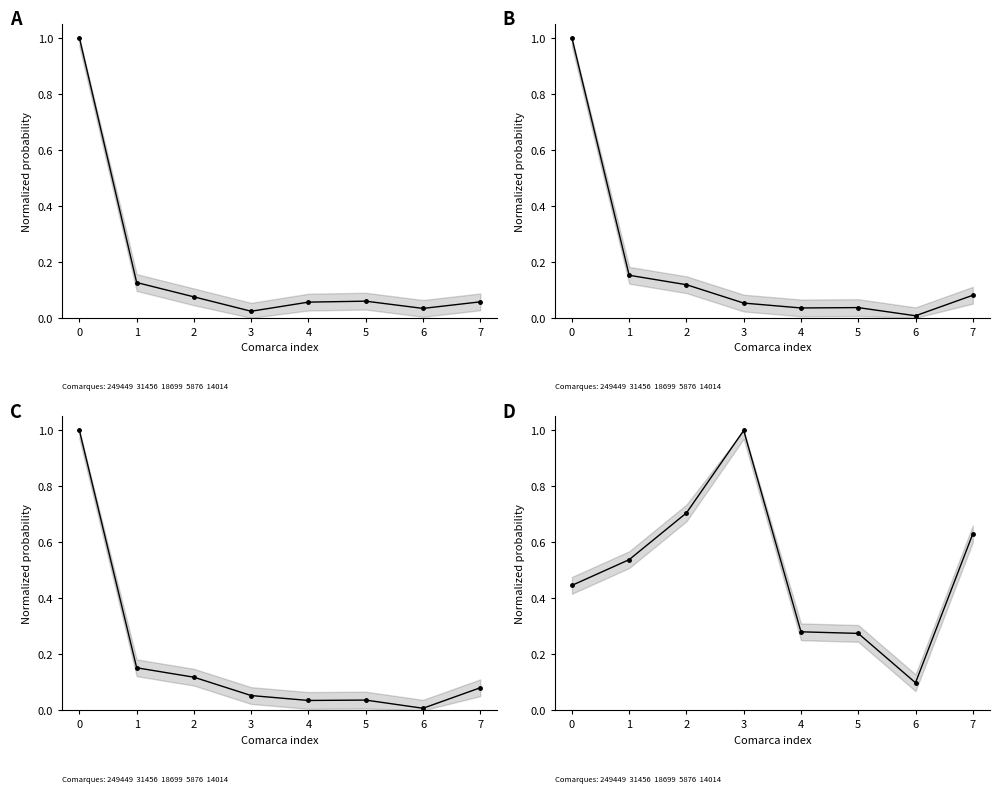

What is the sum of all Population in selected place values?

1.5